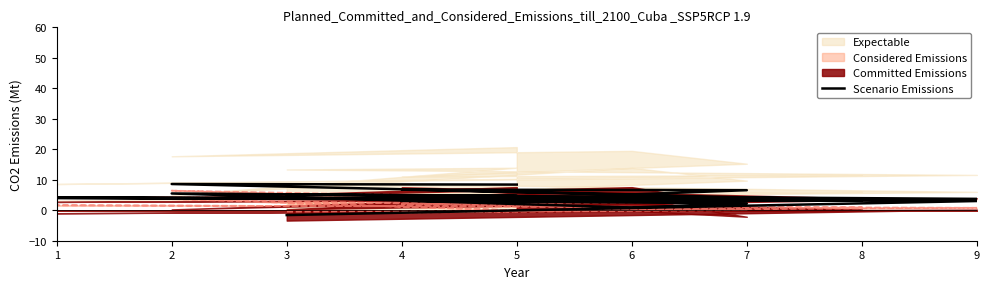

What is the value of the 14th point from the left?

3.1